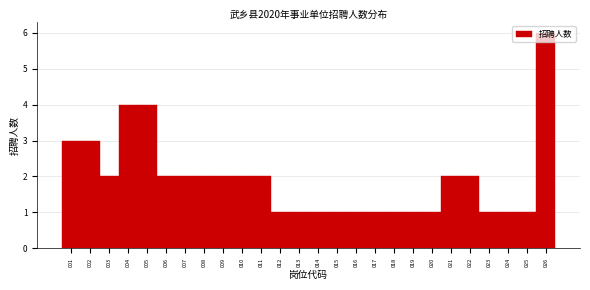

Between 009 and 019, which is larger?

009